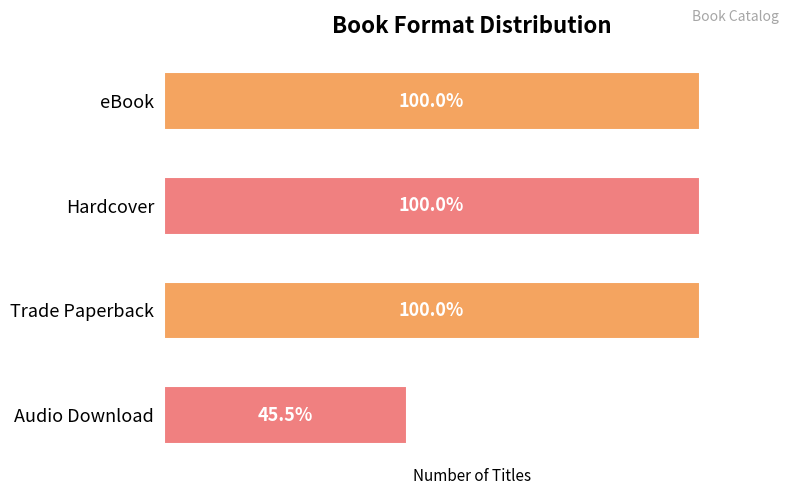

Are the bars horizontal?

Yes